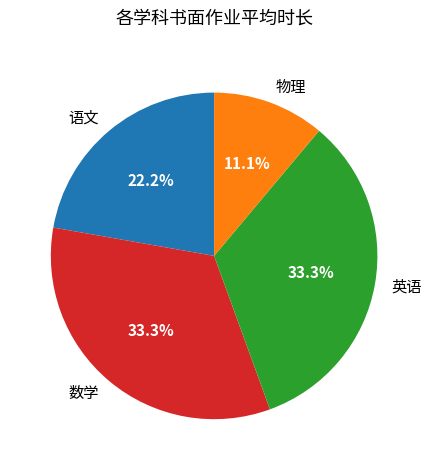

What percentage is the 英语 slice, to the nearest percent?

33%